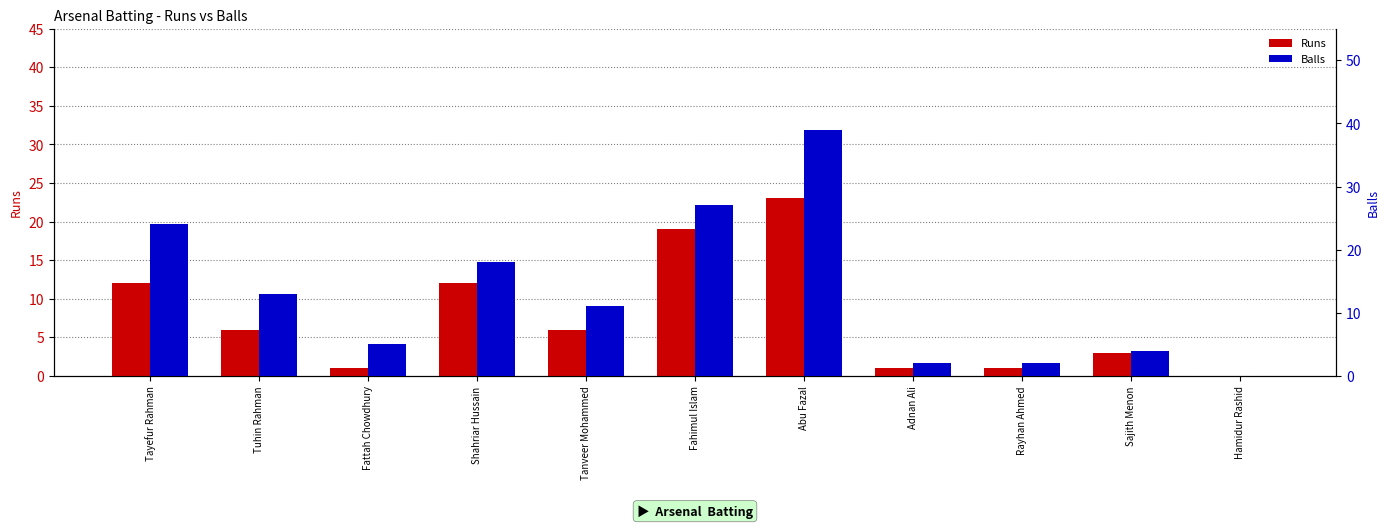

What is the average value of the Balls series?

13